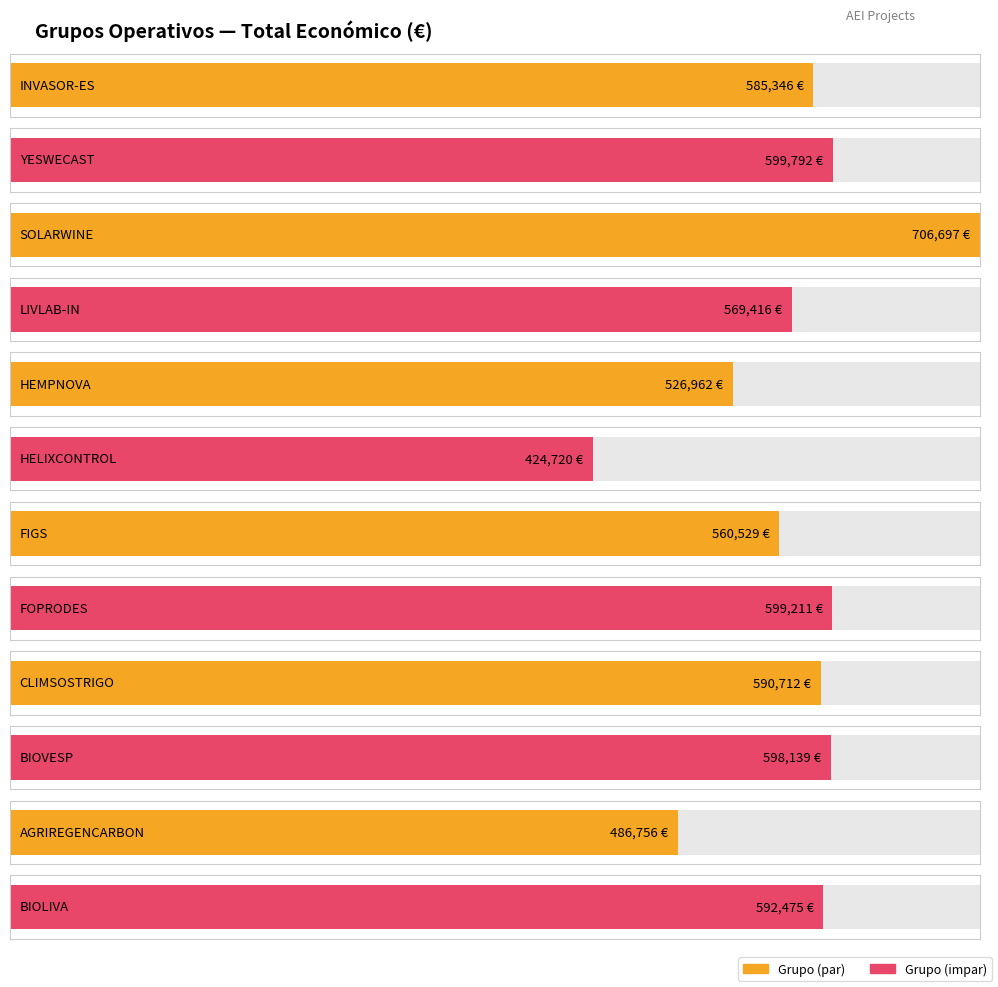

What position from the left is BIOLIVA?

12